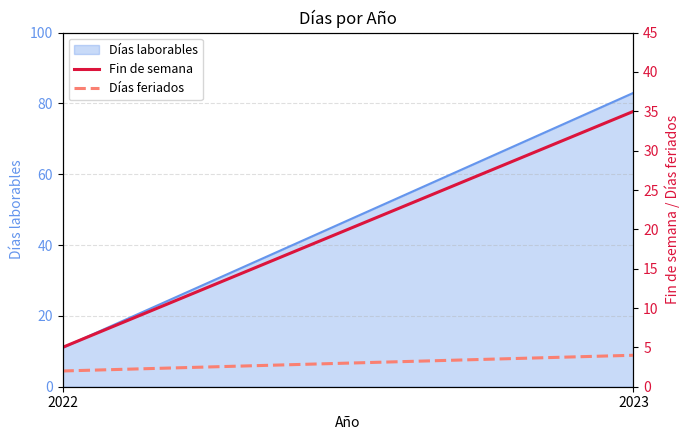

What is the approximate value of Días feriados at 2023?

4